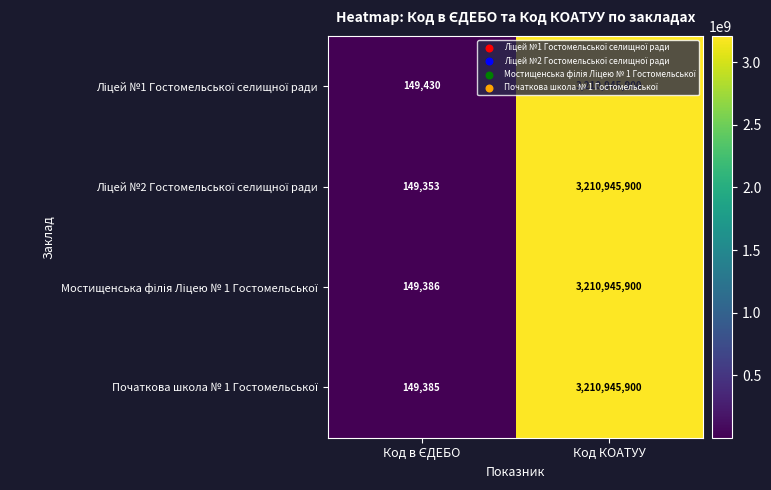

Which label corresponds to the largest value in the chart?

Код КОАТУУ